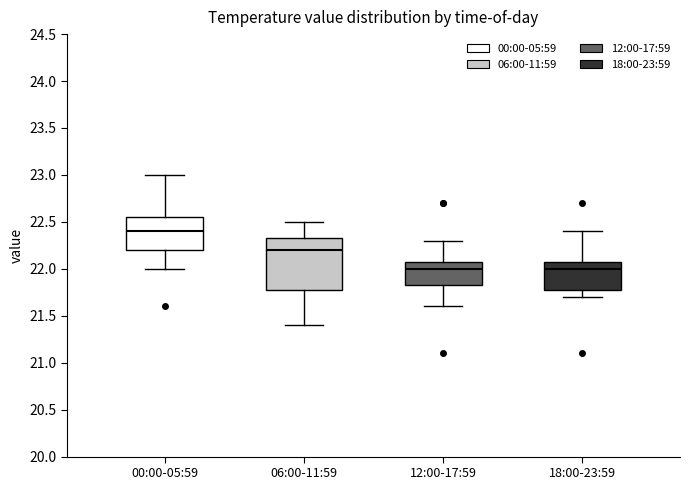

Which box has the highest median line?

00:00-05:59